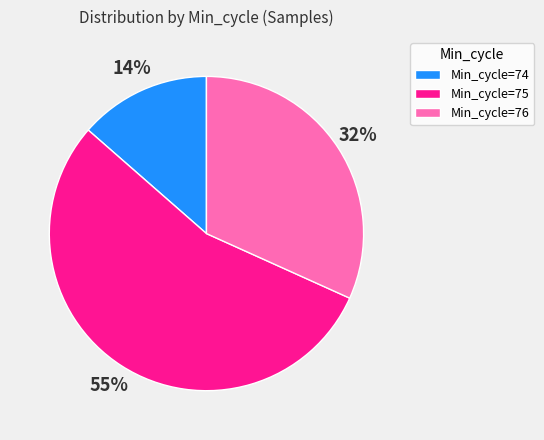

Between Min_cycle=75 and Min_cycle=74, which is larger?

Min_cycle=75